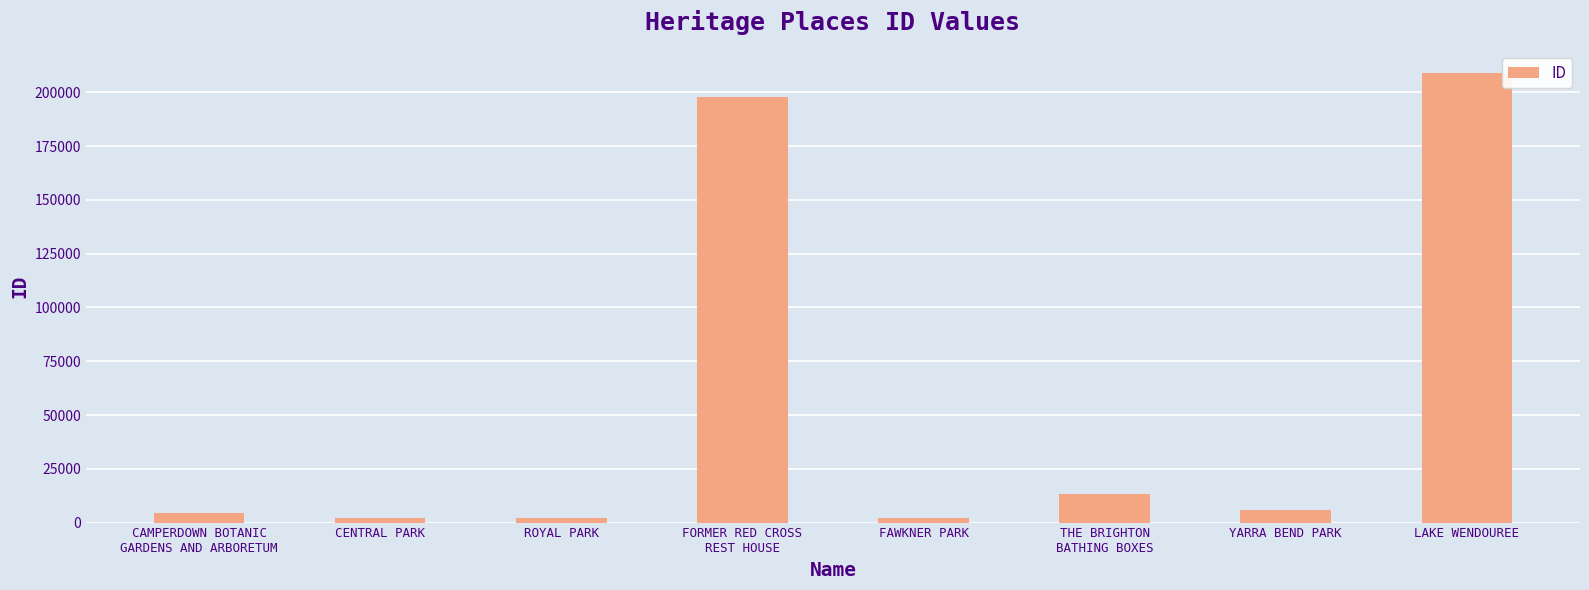

What is the label of the 3rd bar from the left?

ROYAL PARK